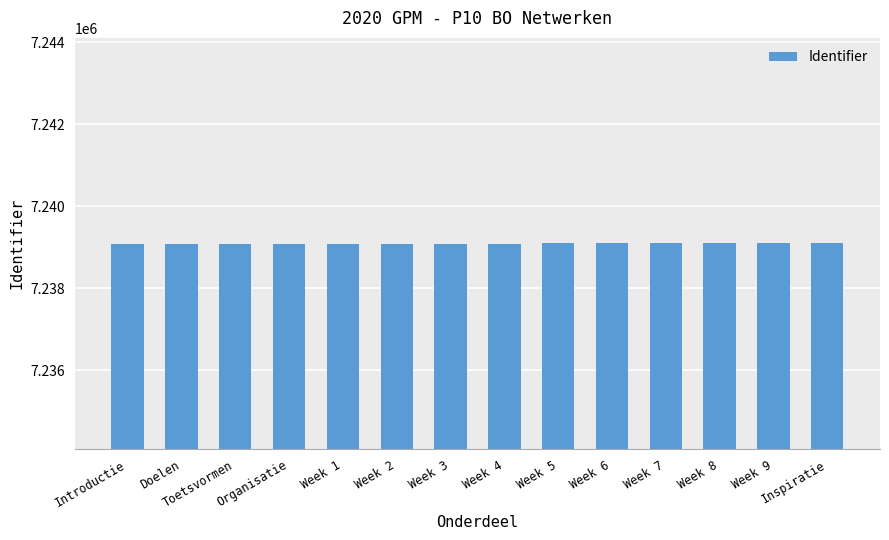

How many series are shown in this chart?

1